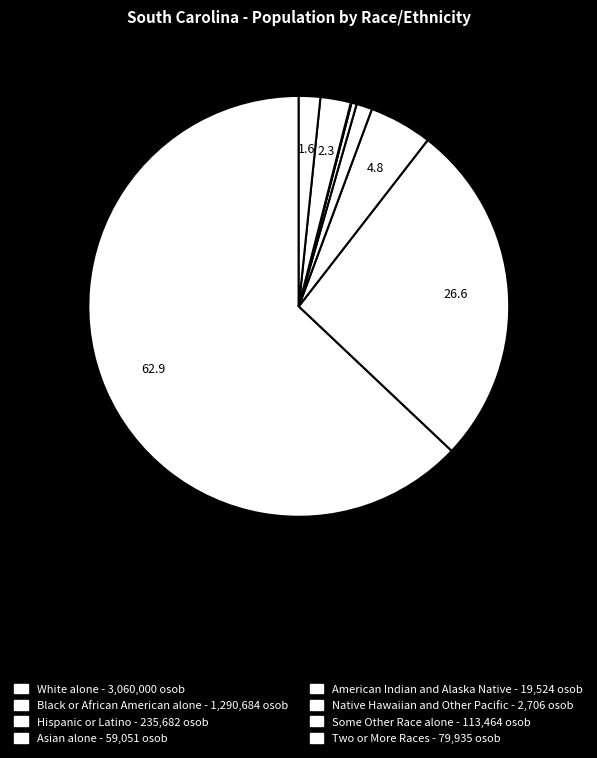

True or false: Hispanic or Latino accounts for 5% of the total.

True